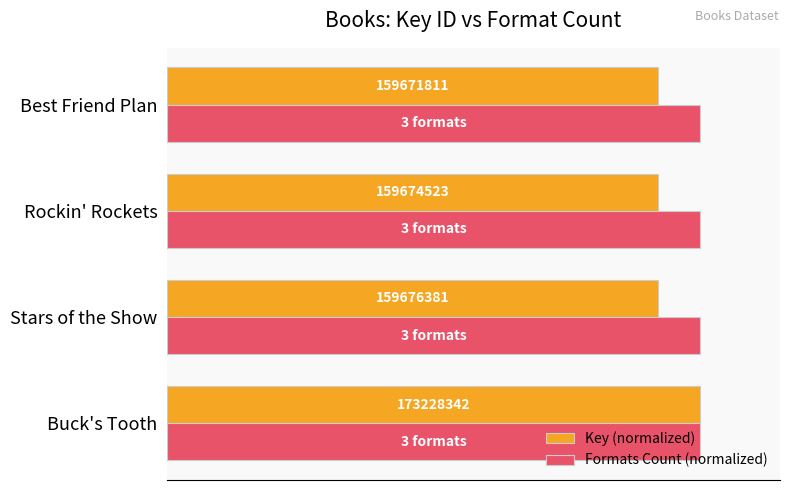

What are all the series names shown in the legend?

Key (normalized), Formats Count (normalized)